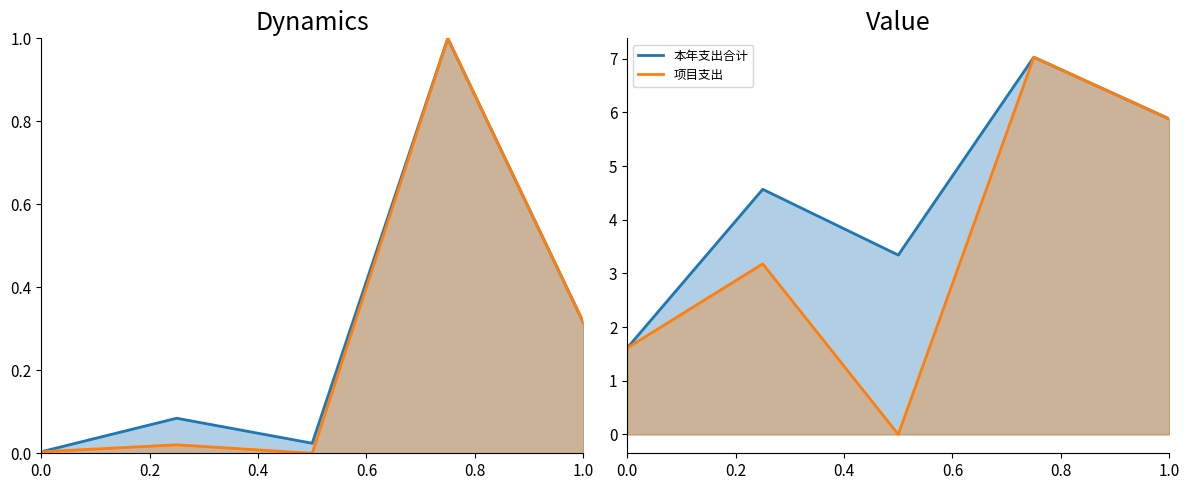

The 项目支出 series shows 1.6 at 0.0. True or false?

True